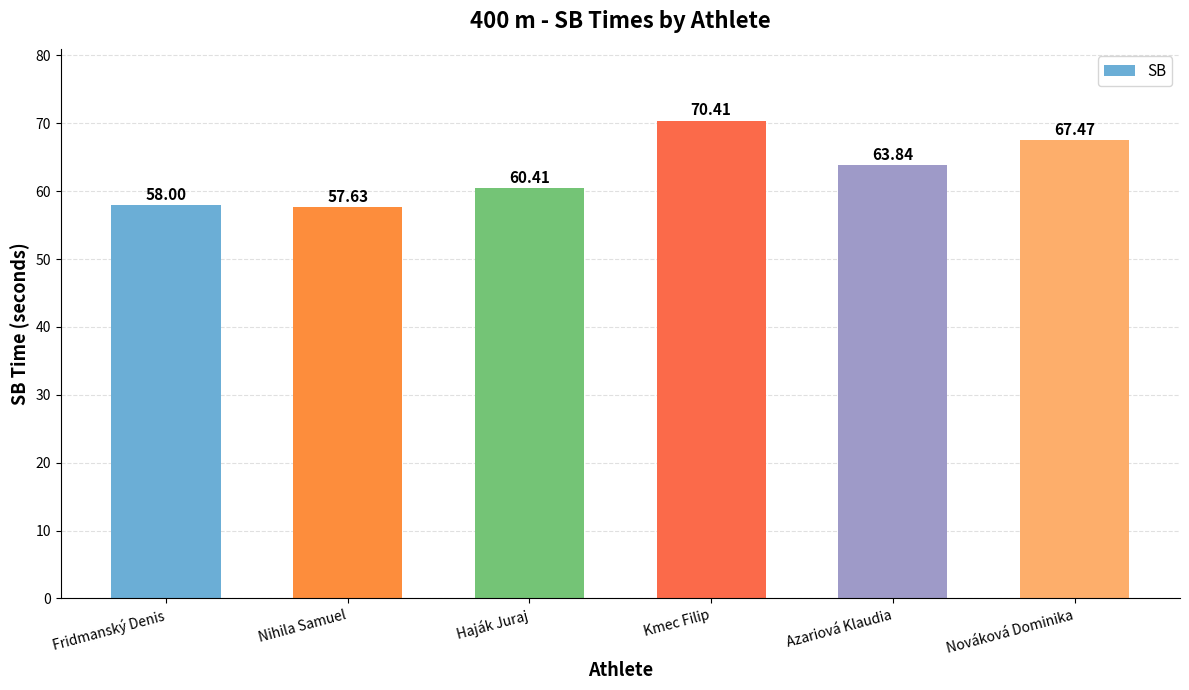

What is the sum of the values at Nihila Samuel and Fridmanský Denis?

115.6